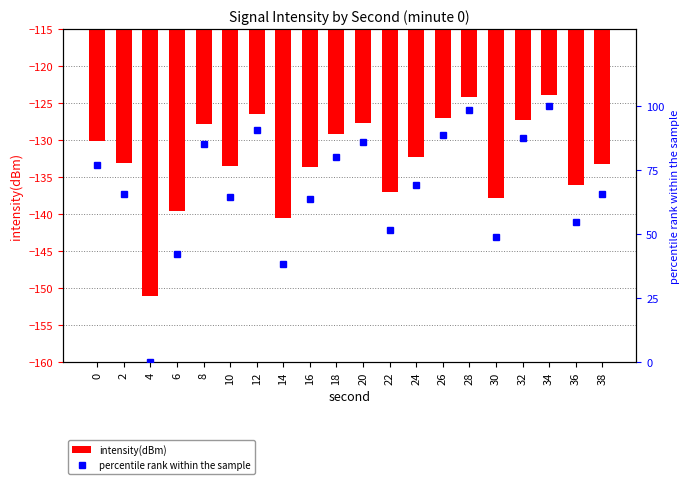

Which has a higher value, 38 or 34?

34